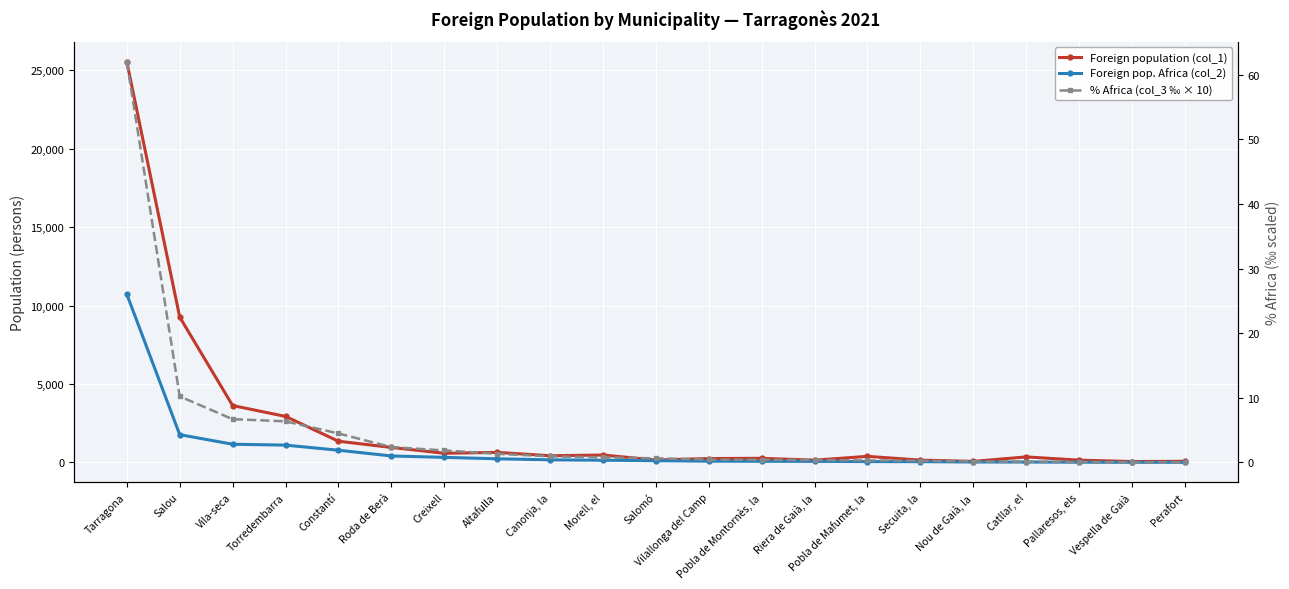

Does the chart display data point markers on the line(s)?

Yes